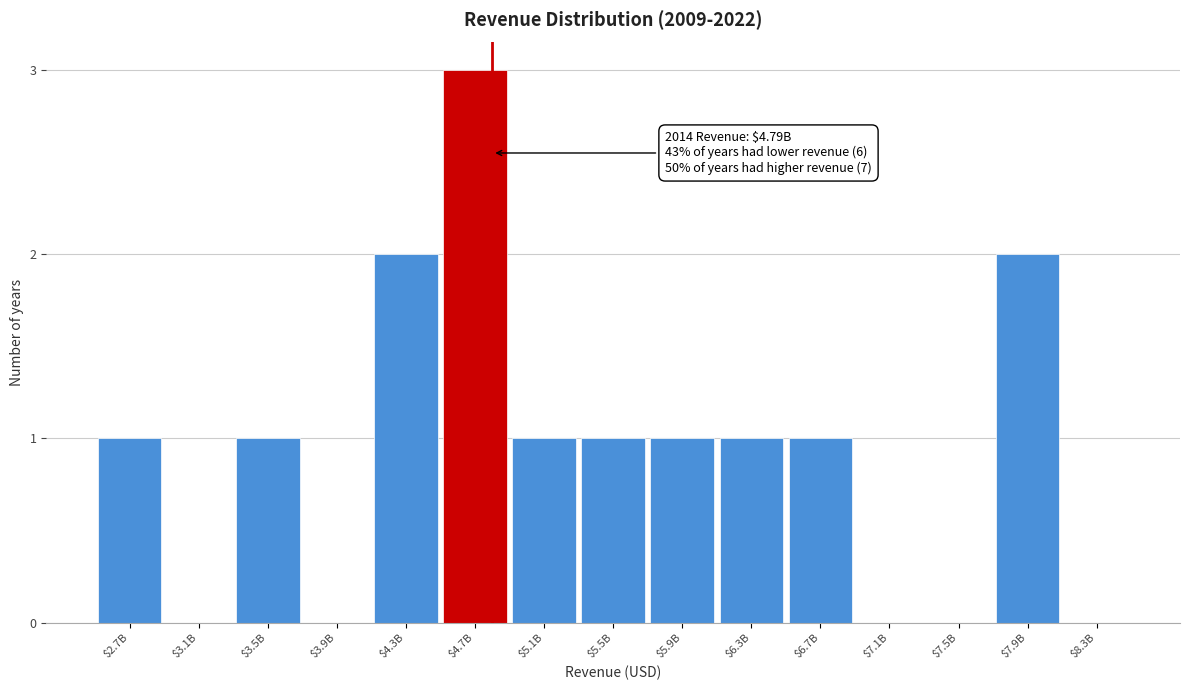

True or false: the data shows -2 at $7.5B.

False